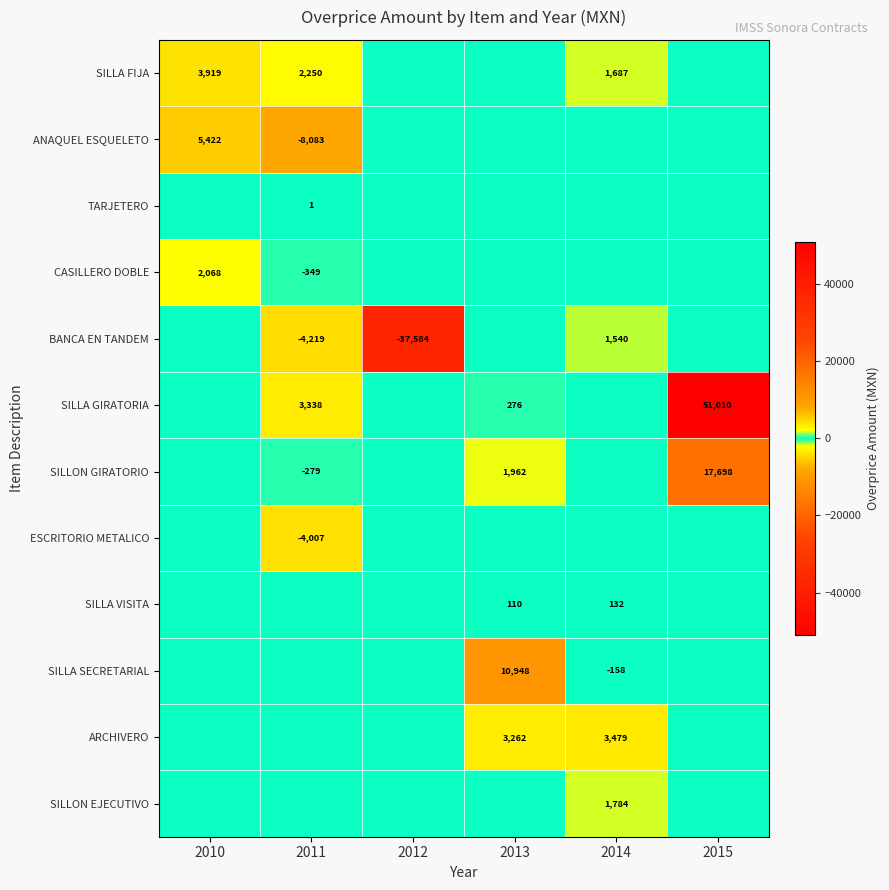

What is the maximum value shown in the chart?

51009.6